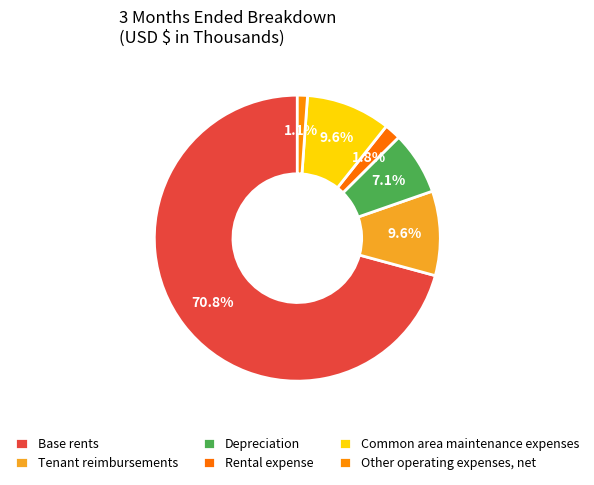

What portion of the pie excludes Common area maintenance expenses?

90.4%